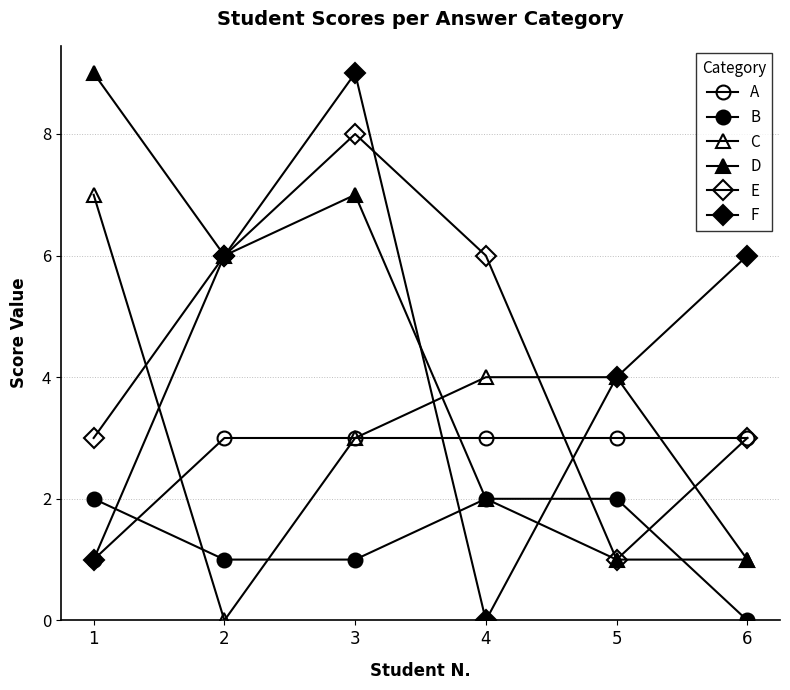

Is the value of C at 3 greater than the value of D at 2?

No